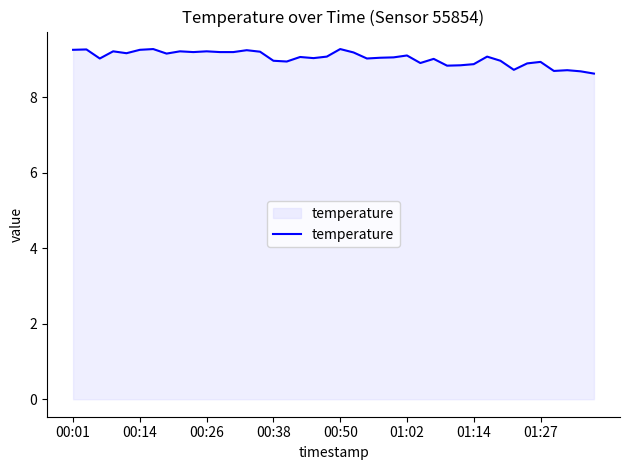

What is the maximum value shown in the chart?

9.3